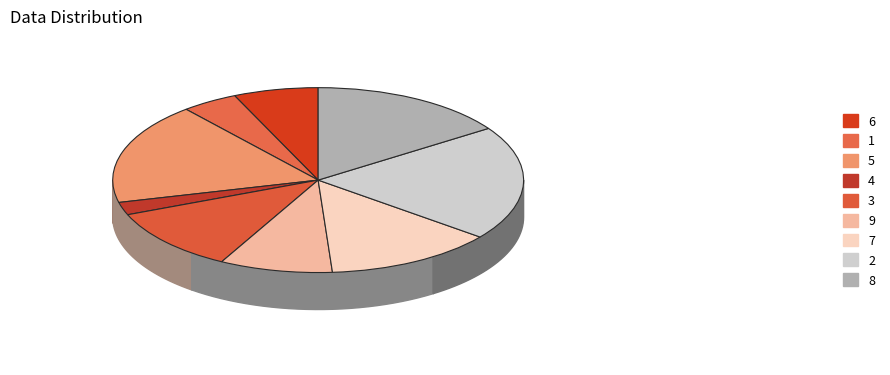

To the nearest percent, what is the average slice percentage?

11%